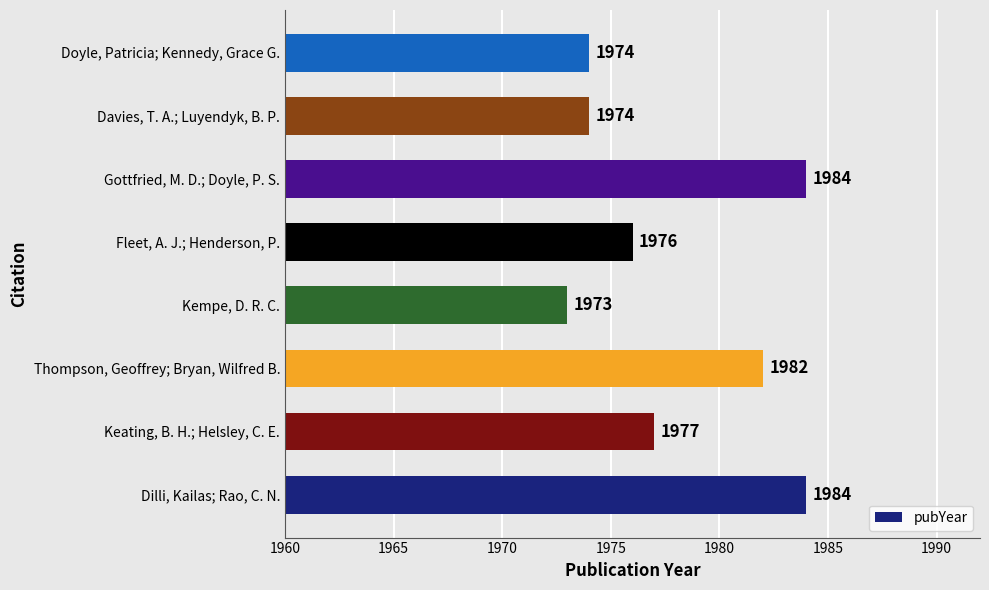

How many values are below 1977?

4